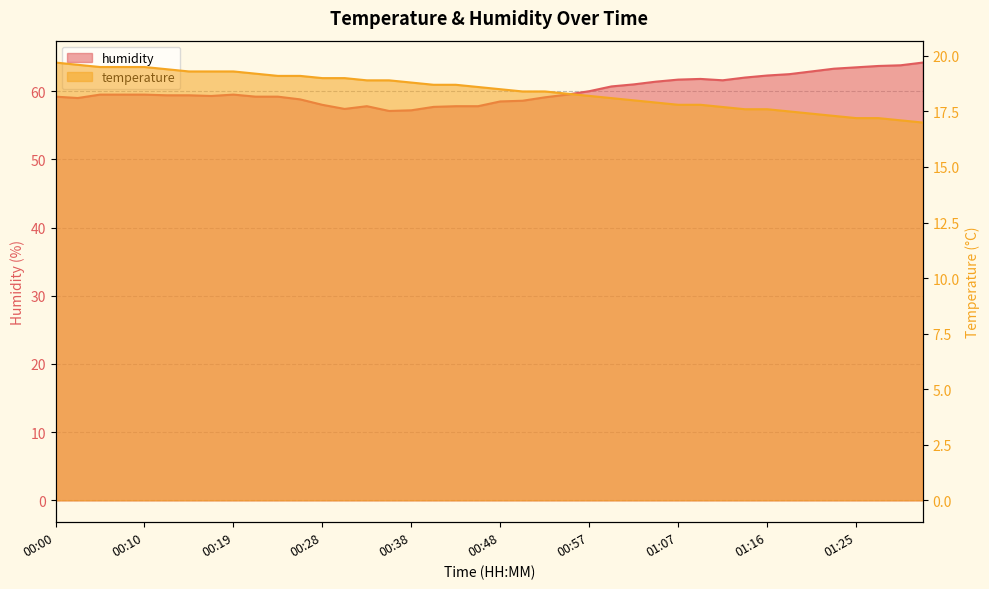

What is the total value across all series at 00:28?

77.0